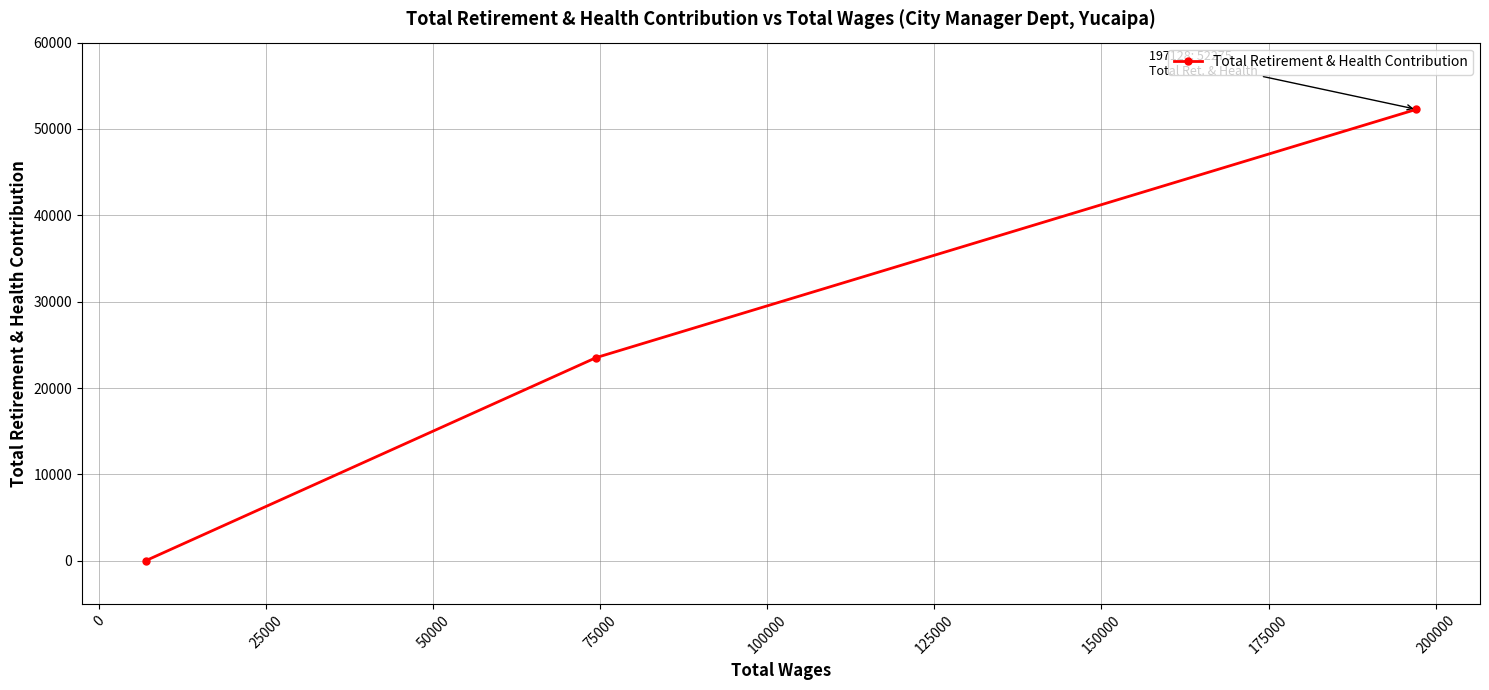

What is the difference between the maximum and minimum values?

52275